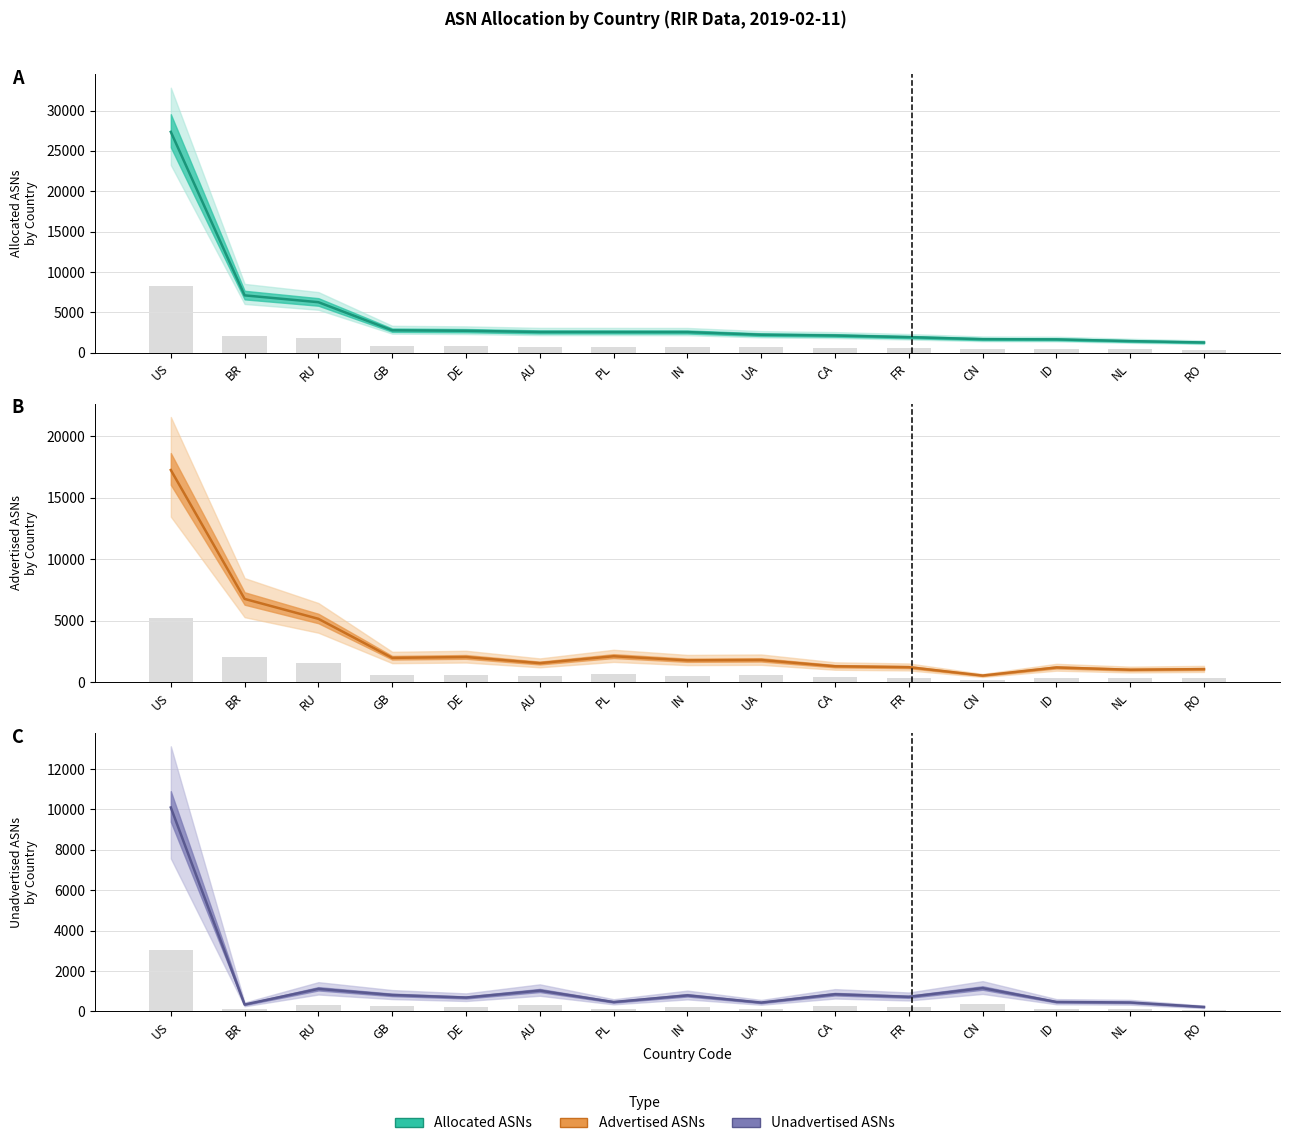

How many bars are there in each group?

3